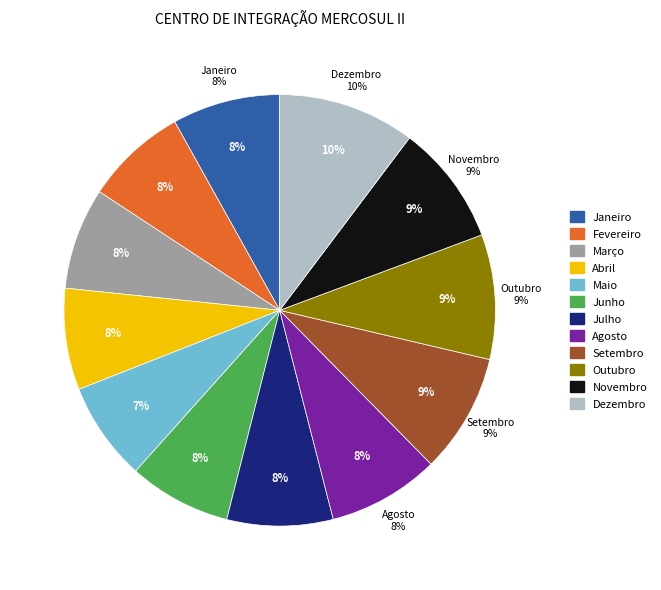

What is the largest slice in the pie chart?

Dezembro